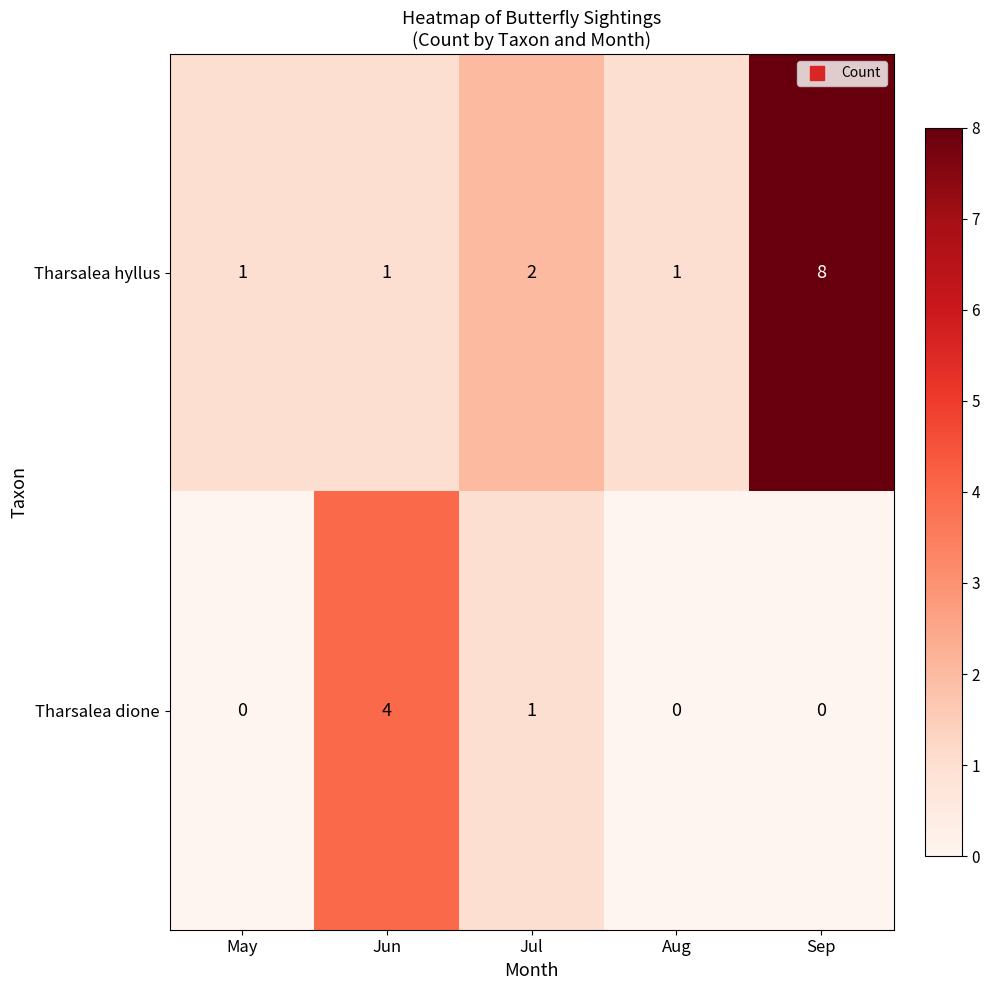

Rank the series at Sep from lowest to highest value.

Tharsalea dione, Tharsalea hyllus